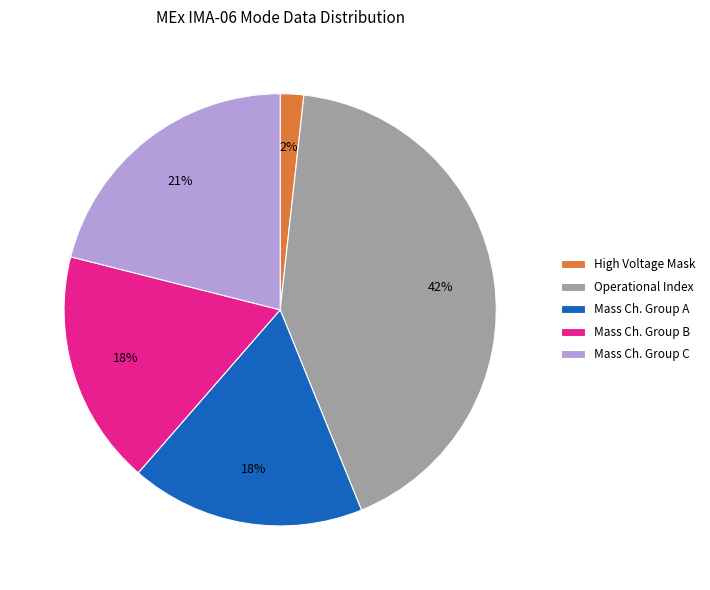

Which has a higher value, Mass Ch. Group B or High Voltage Mask?

Mass Ch. Group B